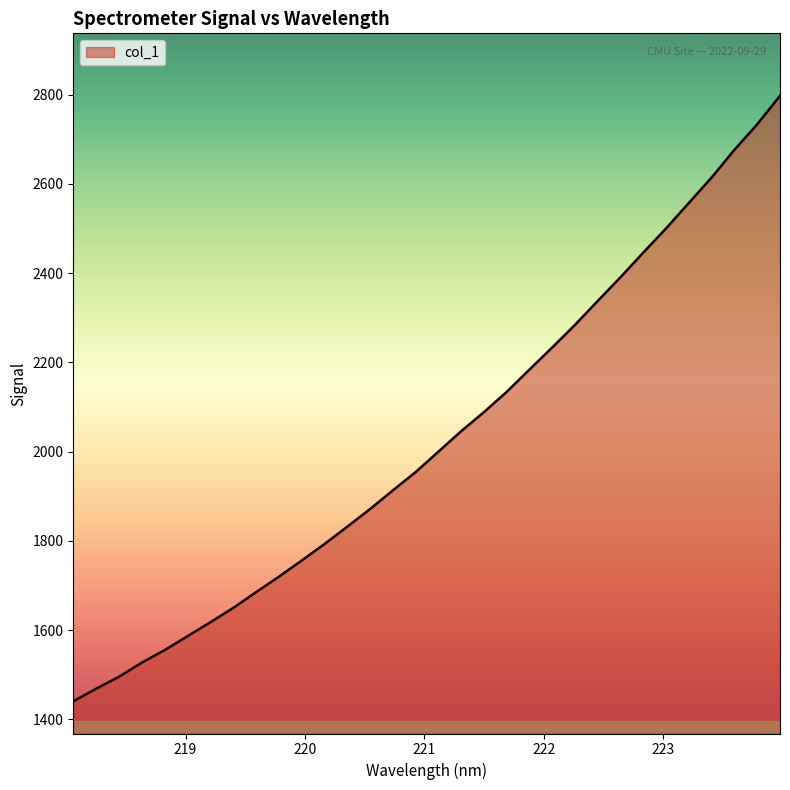

What is the smallest value displayed?

1440.6